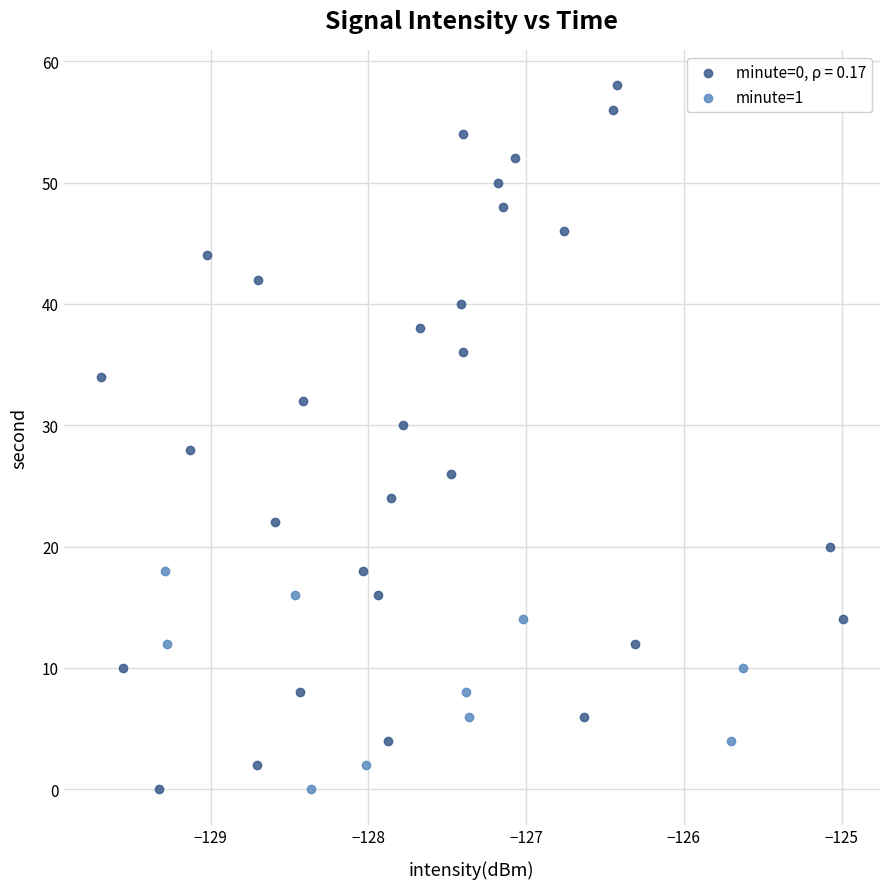

Which series reaches the maximum Y coordinate?

minute=0, ρ = 0.17